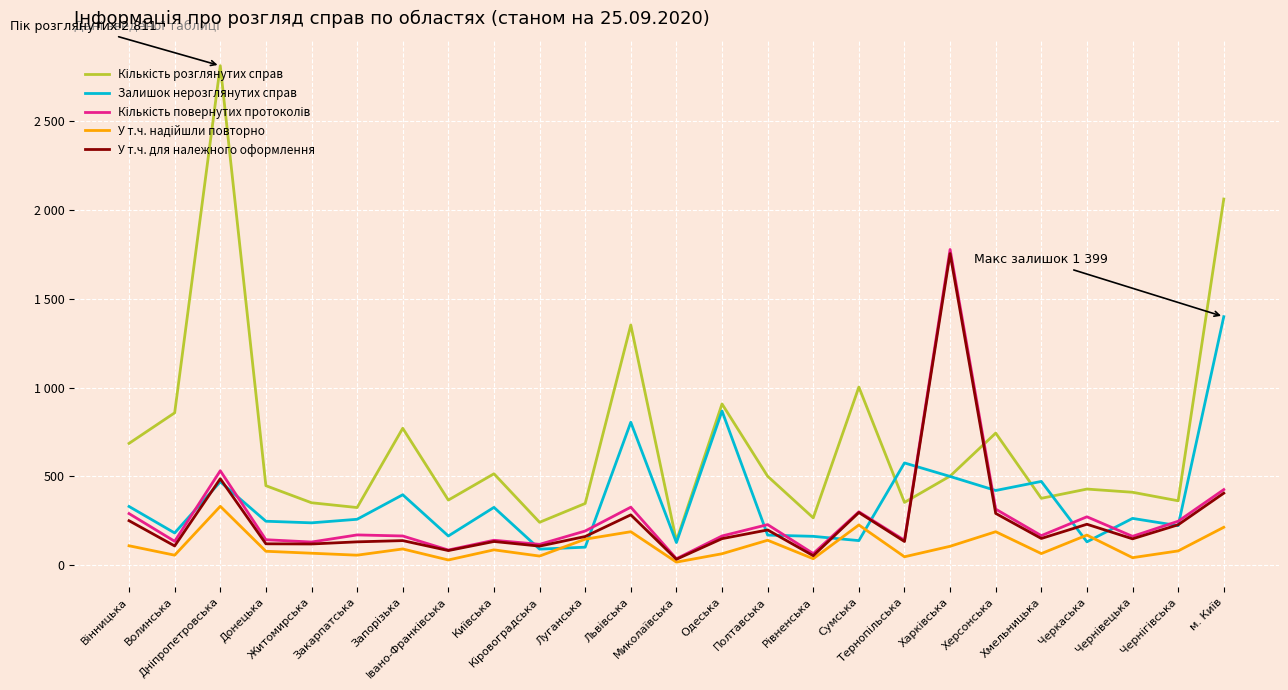

Which series has the widest spread of values?

Кількість розглянутих справ